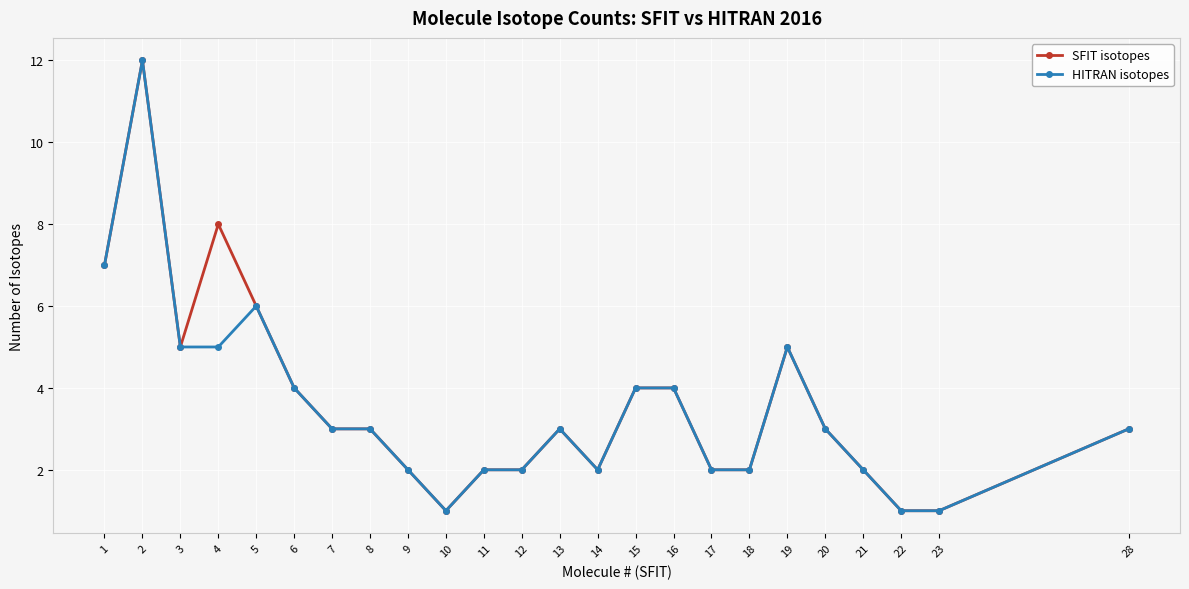

True or false: SFIT isotopes has a value of 2 at 17.

True